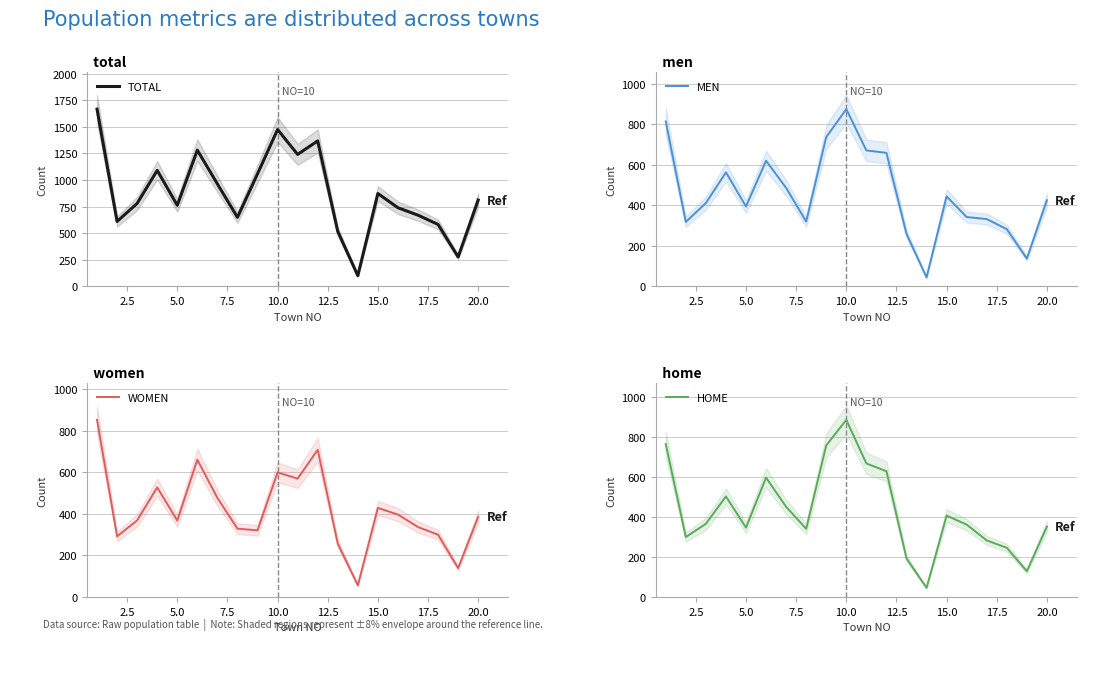

What are all the series names shown in the legend?

TOTAL, MEN, WOMEN, HOME